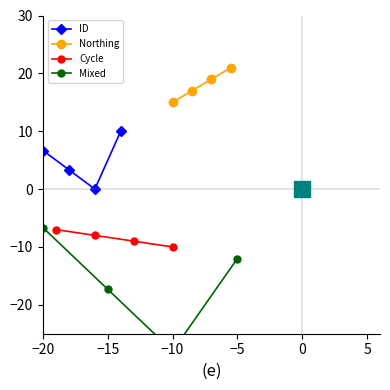

Is it true that Mixed equals -20.4 at −5?

False